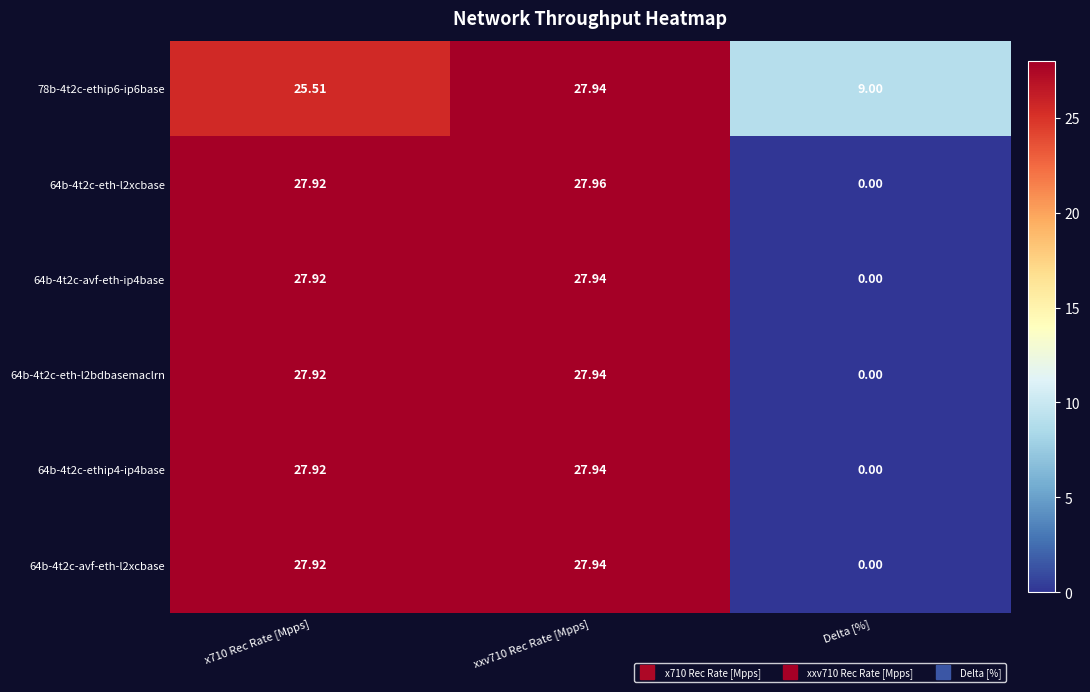

Which series has the largest range (max minus min)?

64b-4t2c-eth-l2xcbase